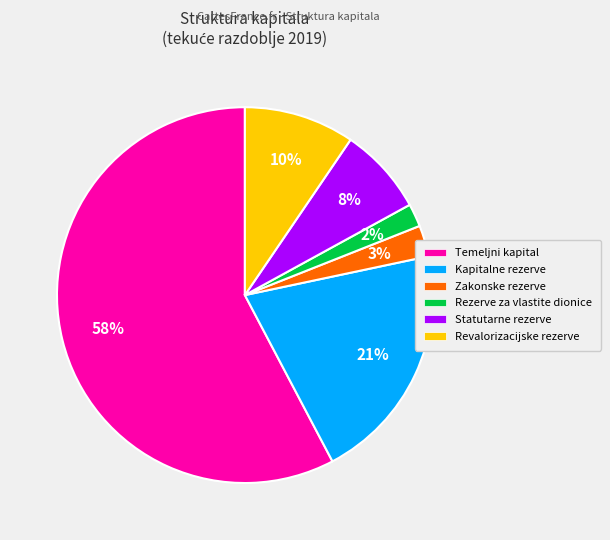

How many slices are in this pie chart?

6